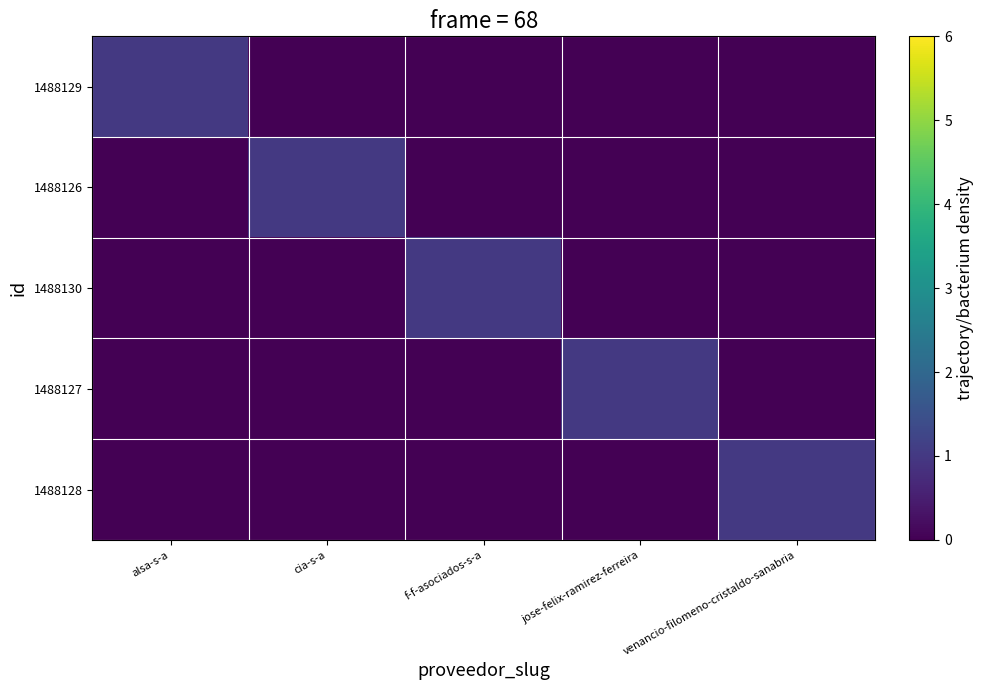

What is the spread (max minus min) of values at venancio-filomeno-cristaldo-sanabria?

1